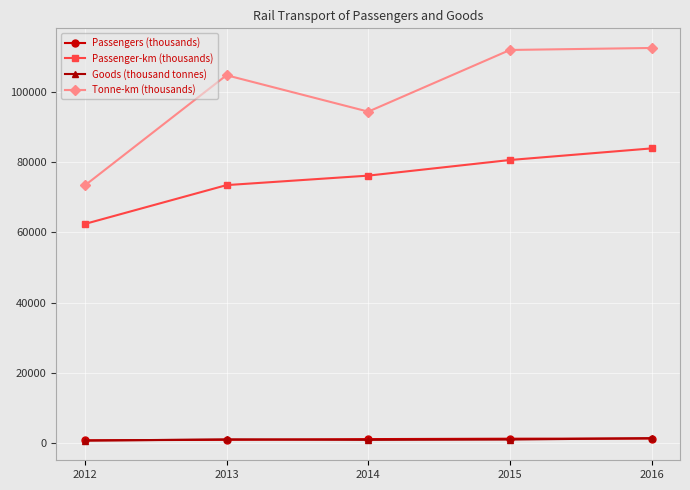

The value of Passenger-km (thousands) at 2015 is 80590. True or false?

True